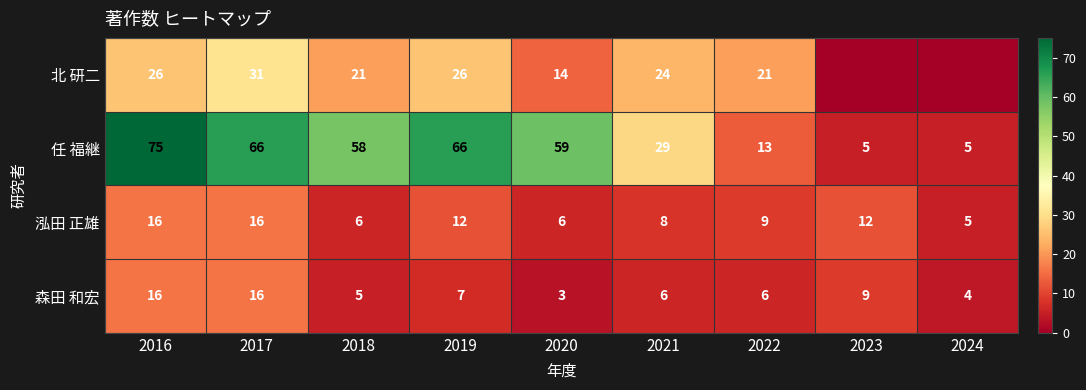

What is the sum of the 泓田 正雄 values at 2022 and 2018?

15